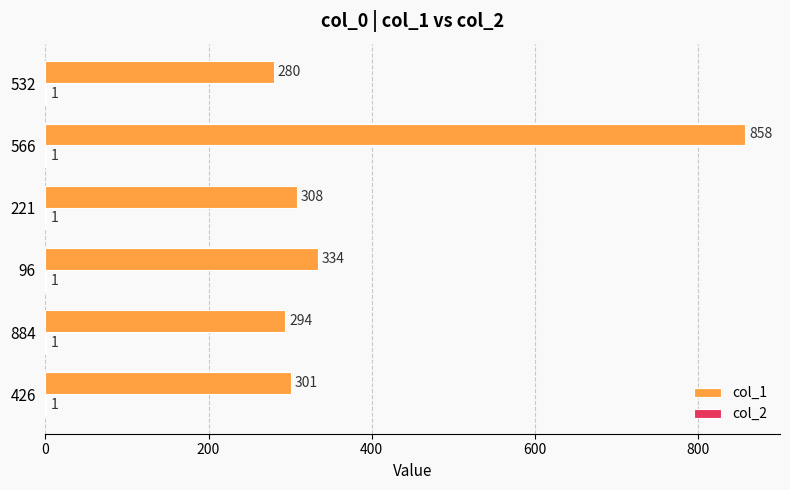

What is the sum of all col_1 values?

2375